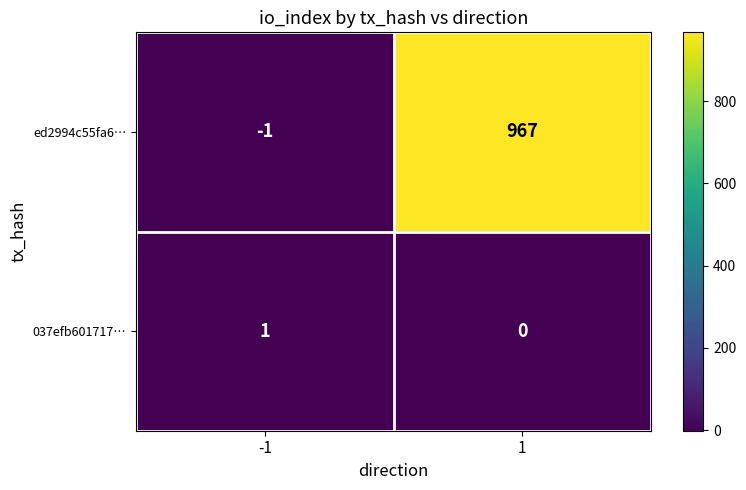

Which series changed the most between -1 and 1?

ed2994c55fa6…